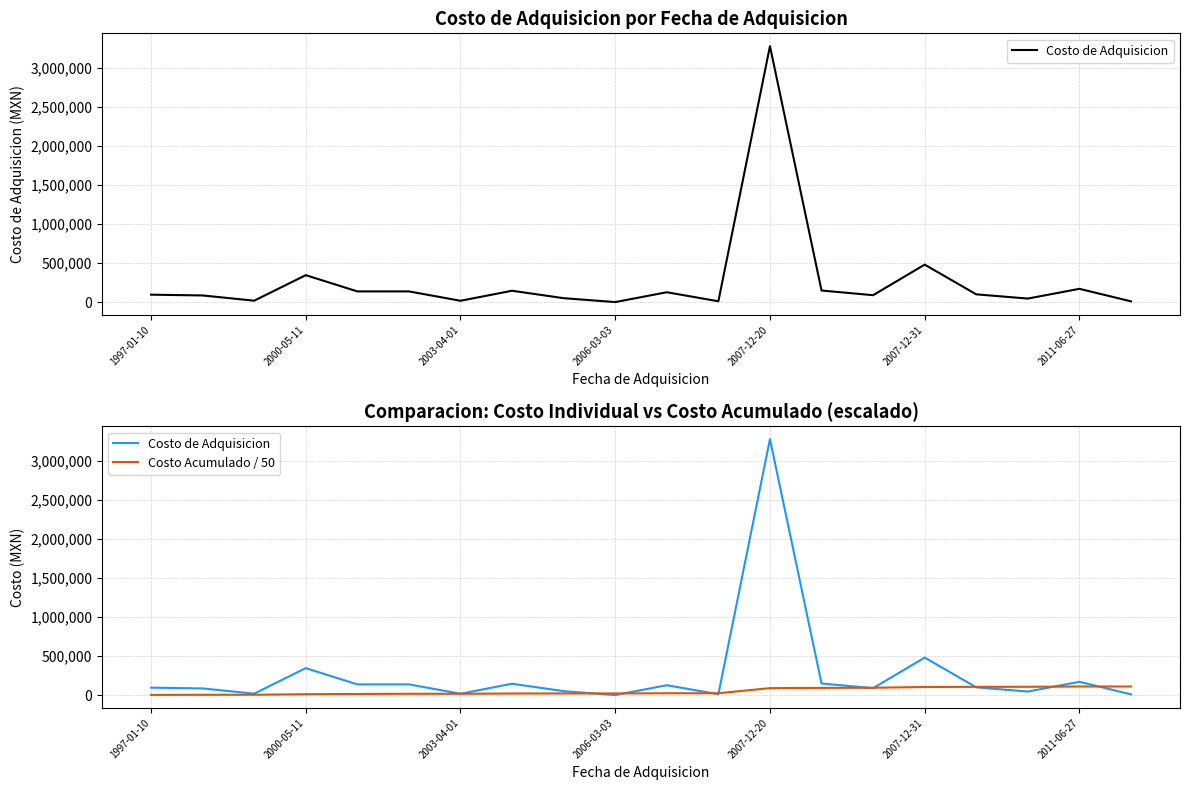

What position from the left is 2006-03-03?

10